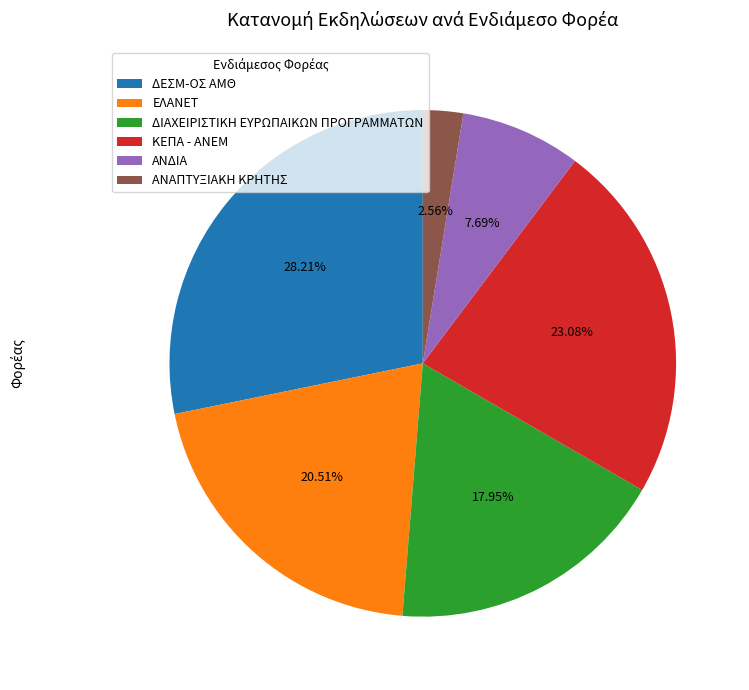

To the nearest percent, what is the difference between the ΔΕΣΜ-ΟΣ ΑΜΘ and ΚΕΠΑ - ΑΝΕΜ slice percentages?

5%